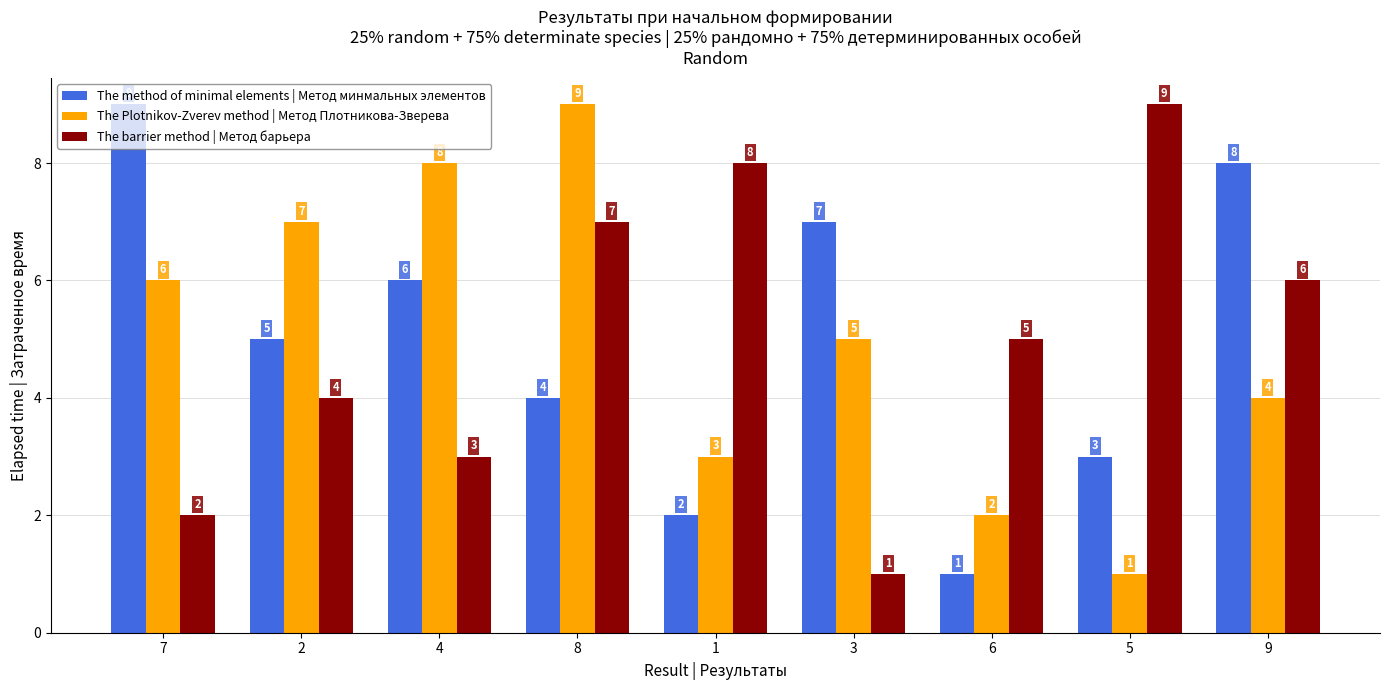

List the labels in order of The Plotnikov-Zverev method | Метод Плотникова-Зверева value, smallest first.

5, 6, 1, 9, 3, 7, 2, 4, 8